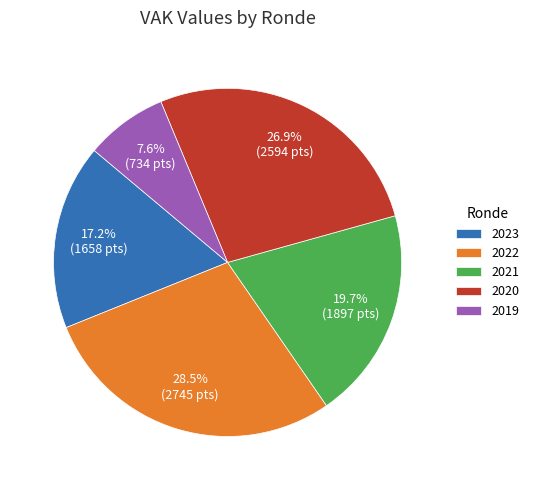

Which slice is the largest?

2022